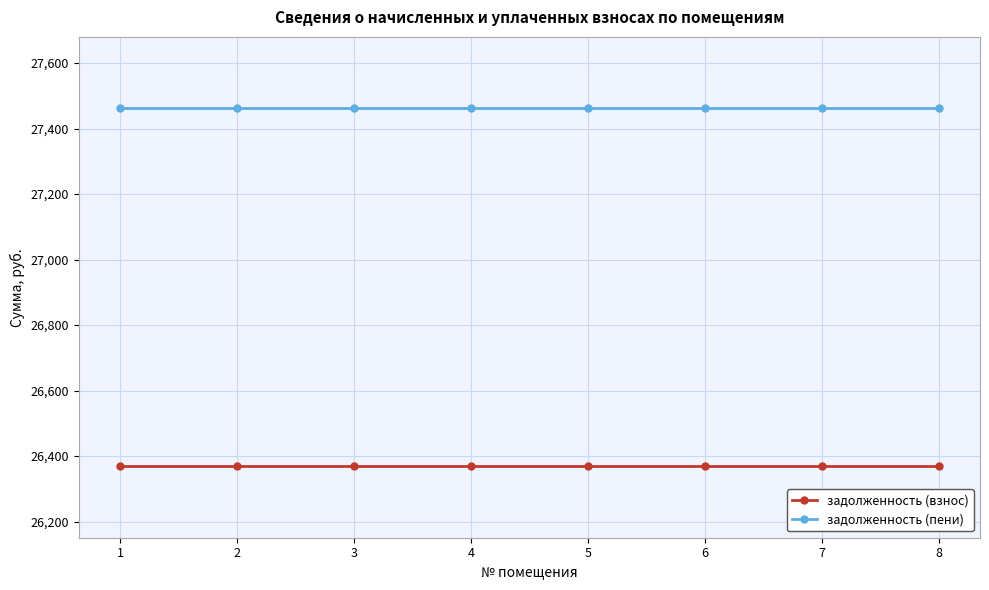

What is the greatest value displayed?

27461.3